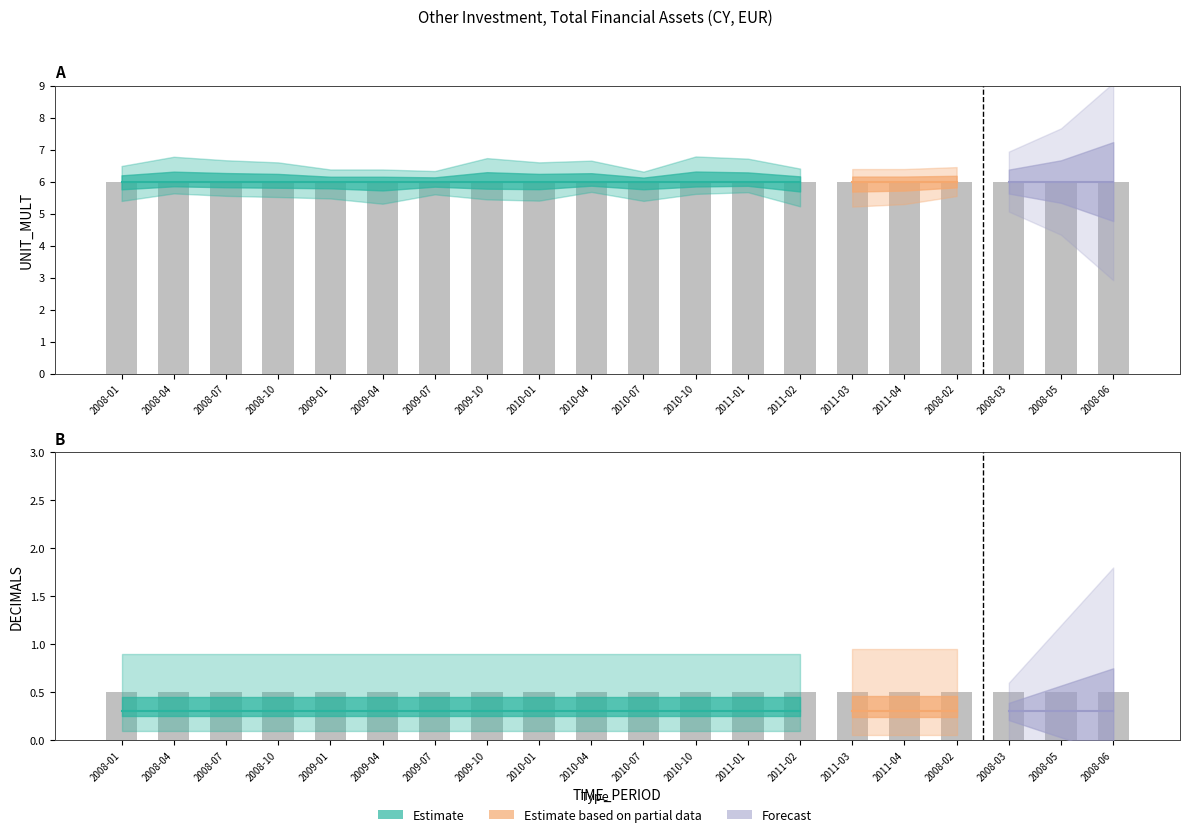

Which category has the lowest value in the DECIMALS series?

2008-01